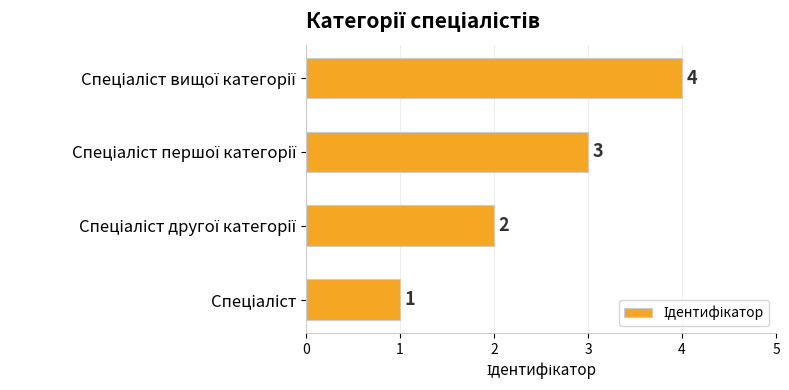

Count the values in the range 2 to 4.

3